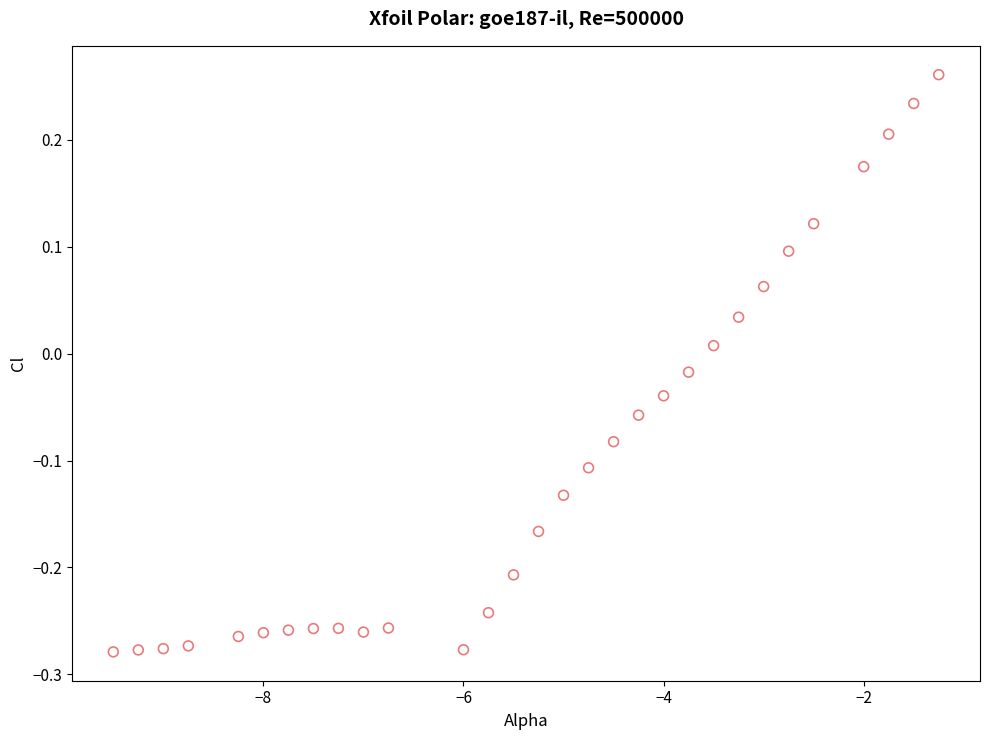

What is the range of X values (max minus min)?

8.2